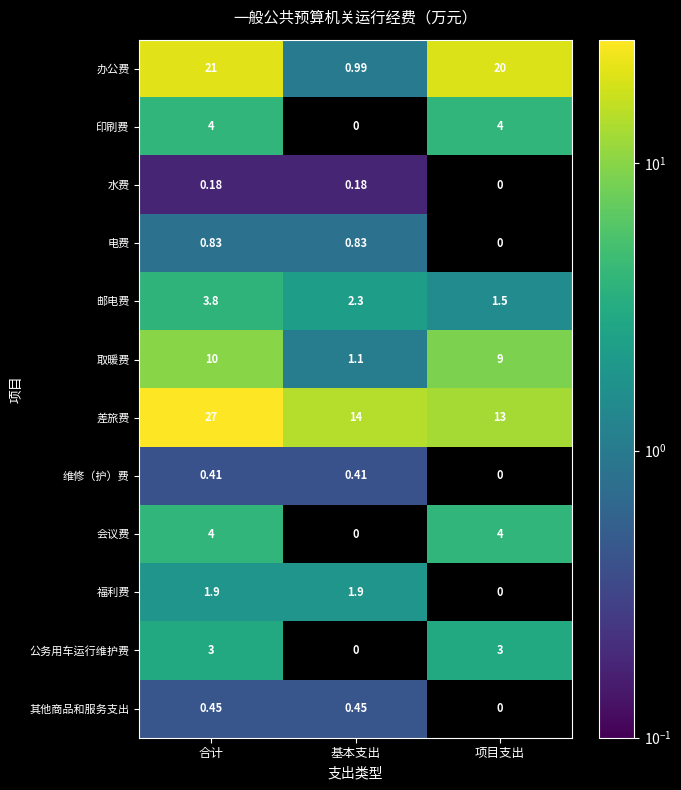

Is the value of 其他商品和服务支出 at 基本支出 greater than the value of 会议费 at 合计?

No